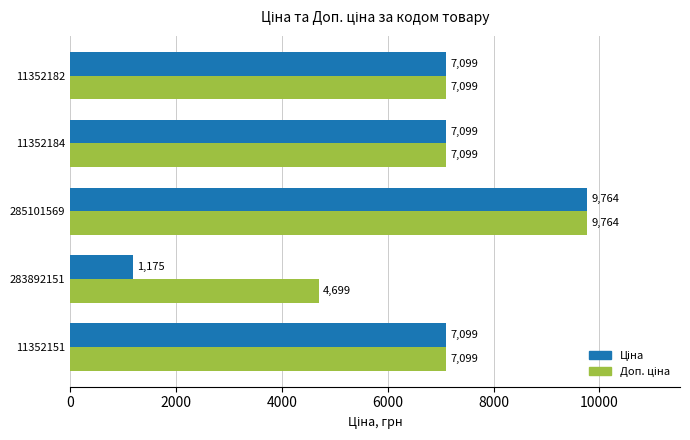

What is the minimum value shown in the chart?

1174.7